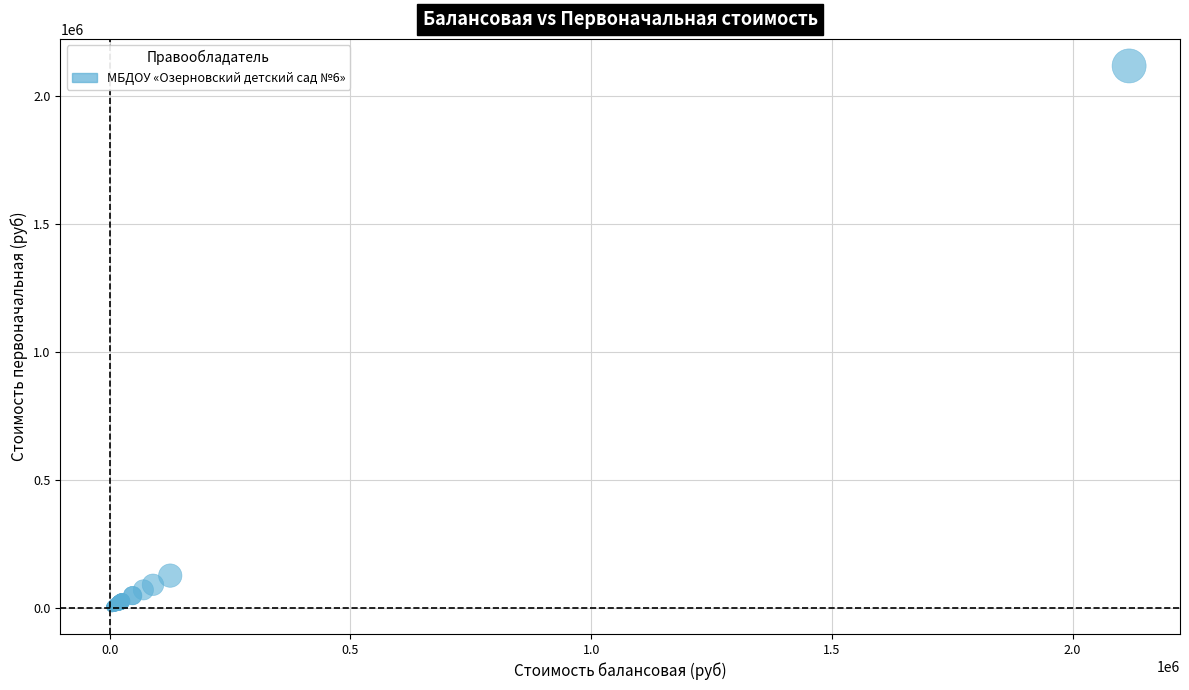

What Y value in the scatter plot is closest to 1060324?

125827.0